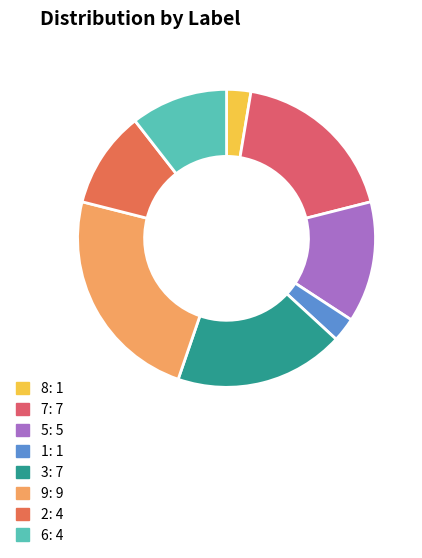

Do 8 and 6 together represent more than half of the pie?

No